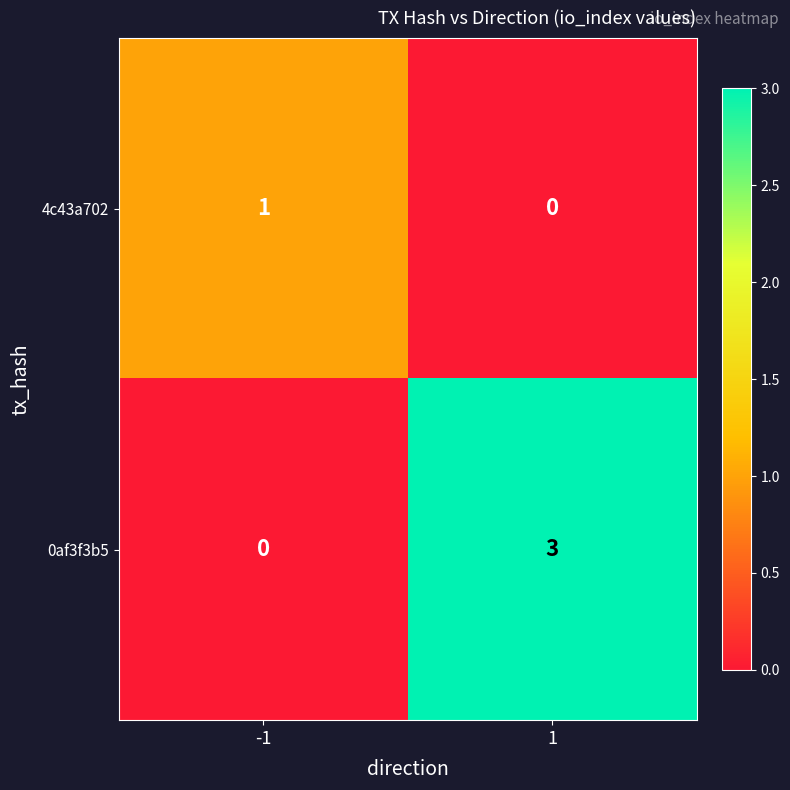

What is the sum of all 0af3f3b5 values?

3